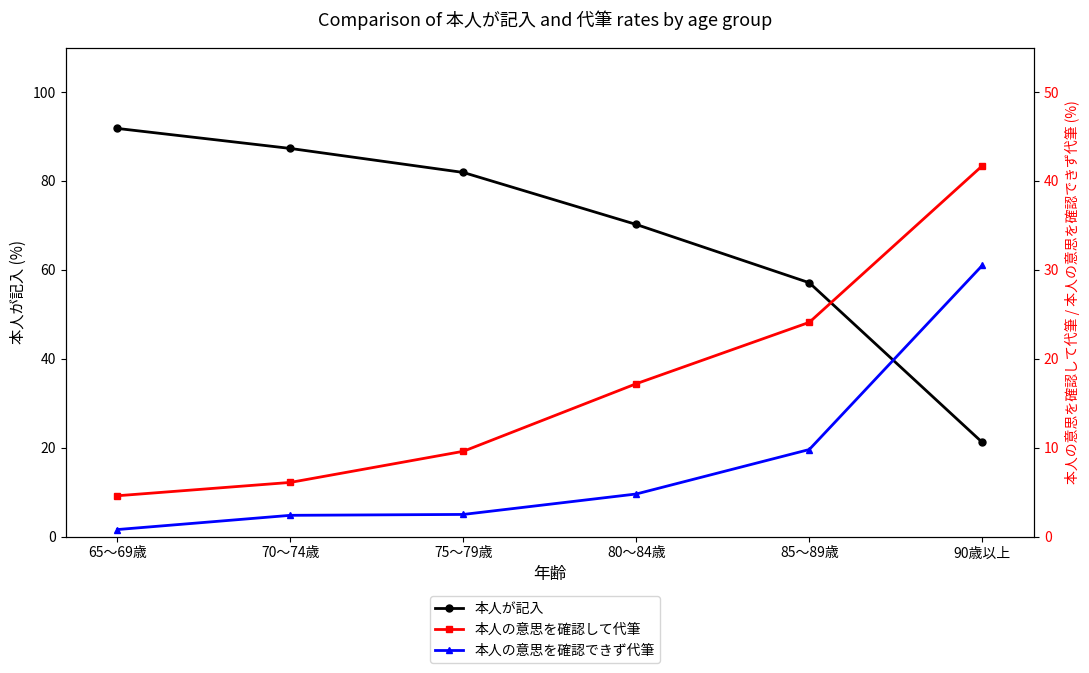

Which series has the widest spread of values?

本人が記入